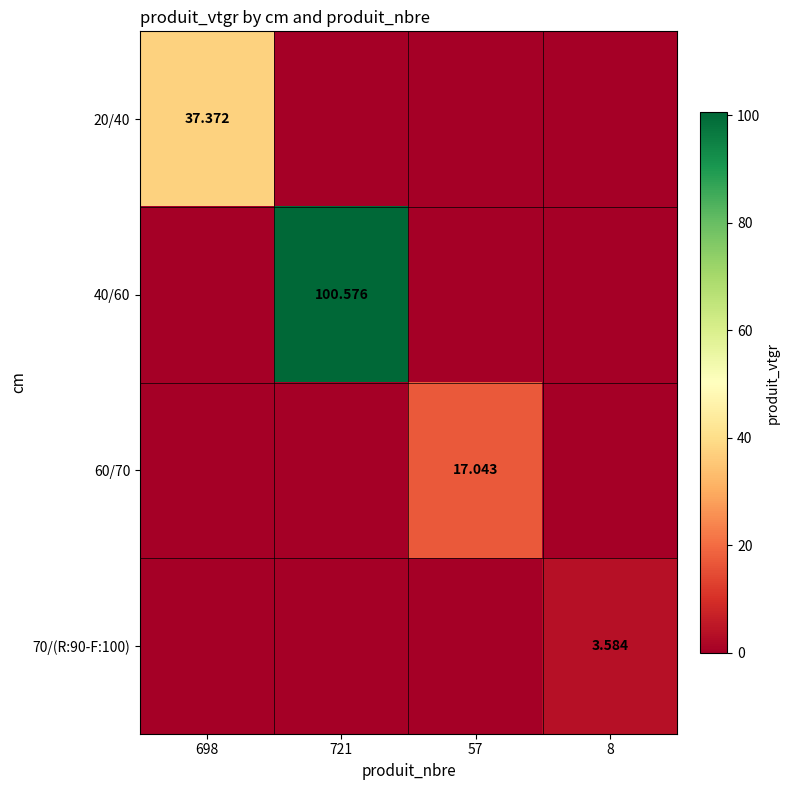

Is it true that 20/40 equals 0.0 at 721?

True